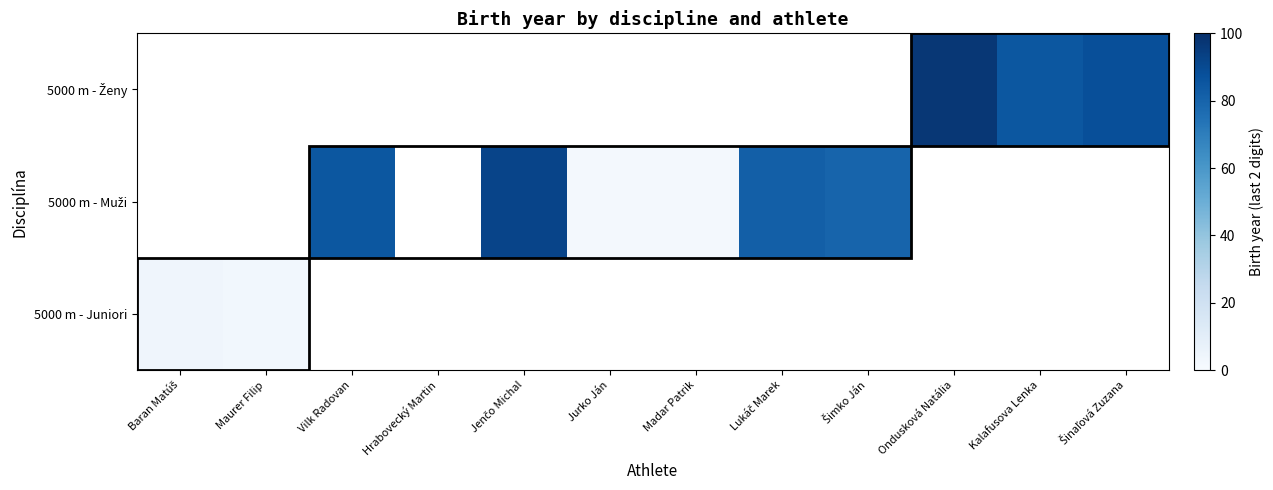

Count the number of categories in the chart.

12